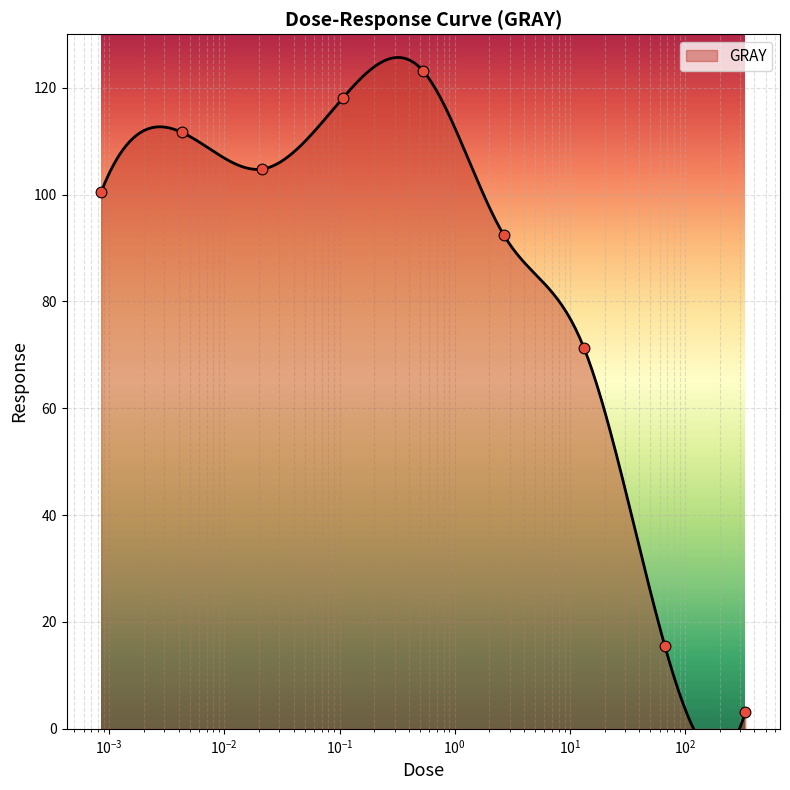

Which has a higher value, 66.7 or 0.107?

0.107